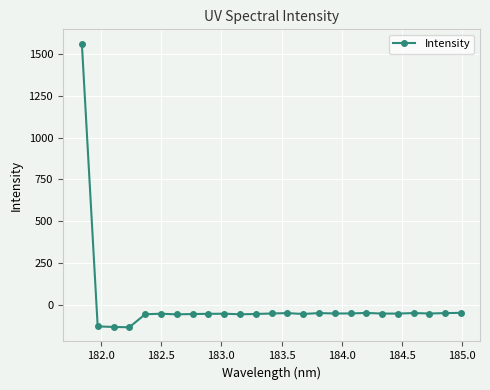

True or false: there are more than 0 points higher than both neighbors.

True